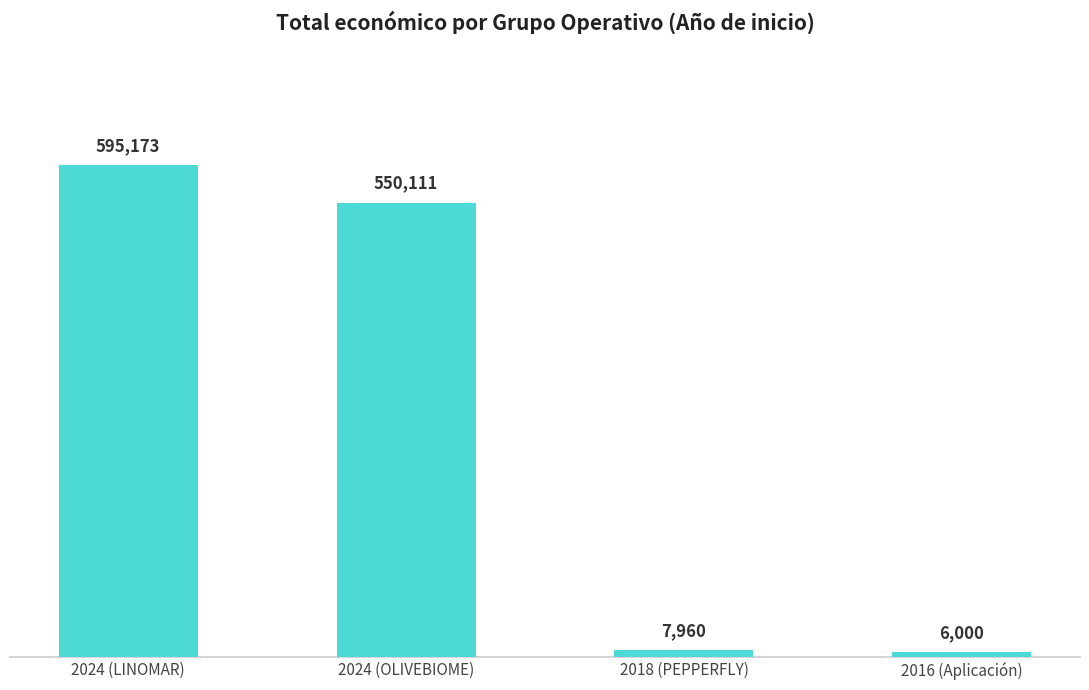

What is the change in value from 2024 (OLIVEBIOME) to 2016 (Aplicación)?

-544111